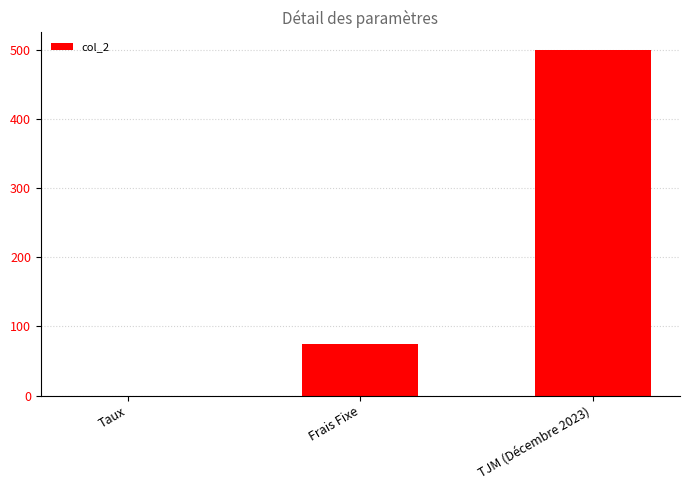

Count the number of data series in this chart.

1